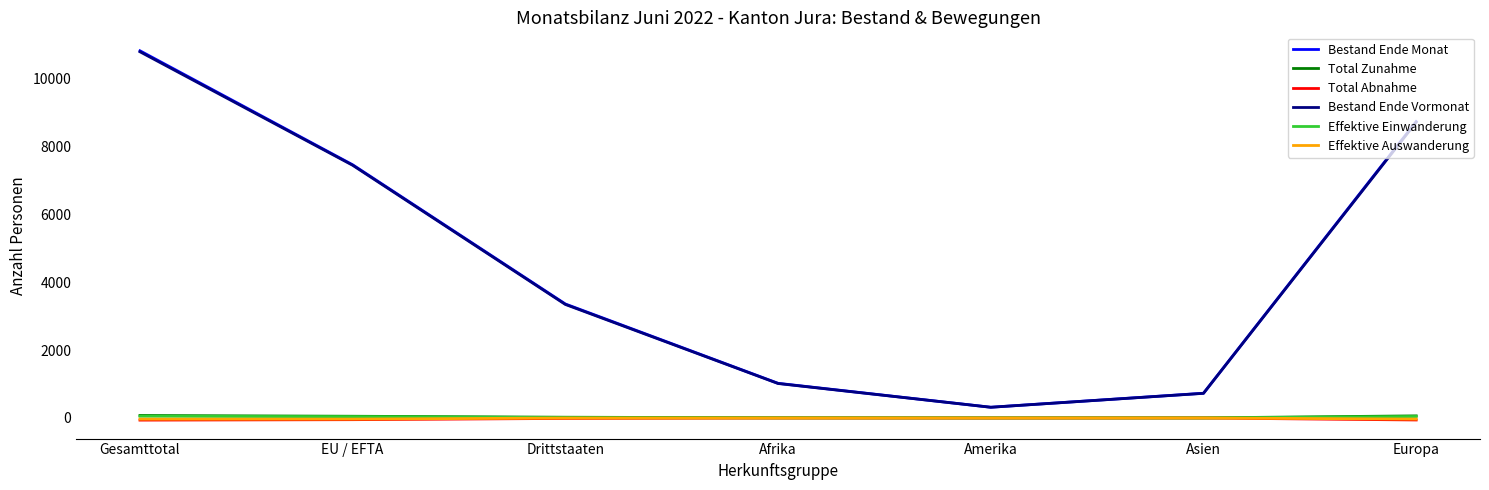

True or false: Bestand Ende Vormonat and Total Zunahme intersect in this chart.

False